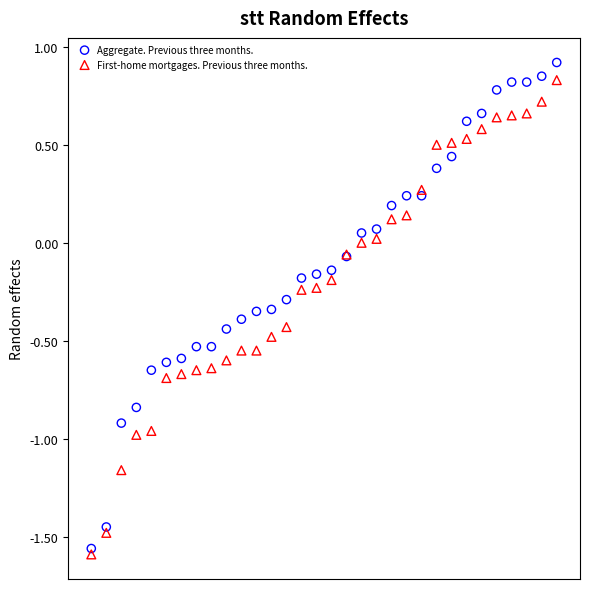

Which series contains the lowest Y value?

First-home mortgages. Previous three months.